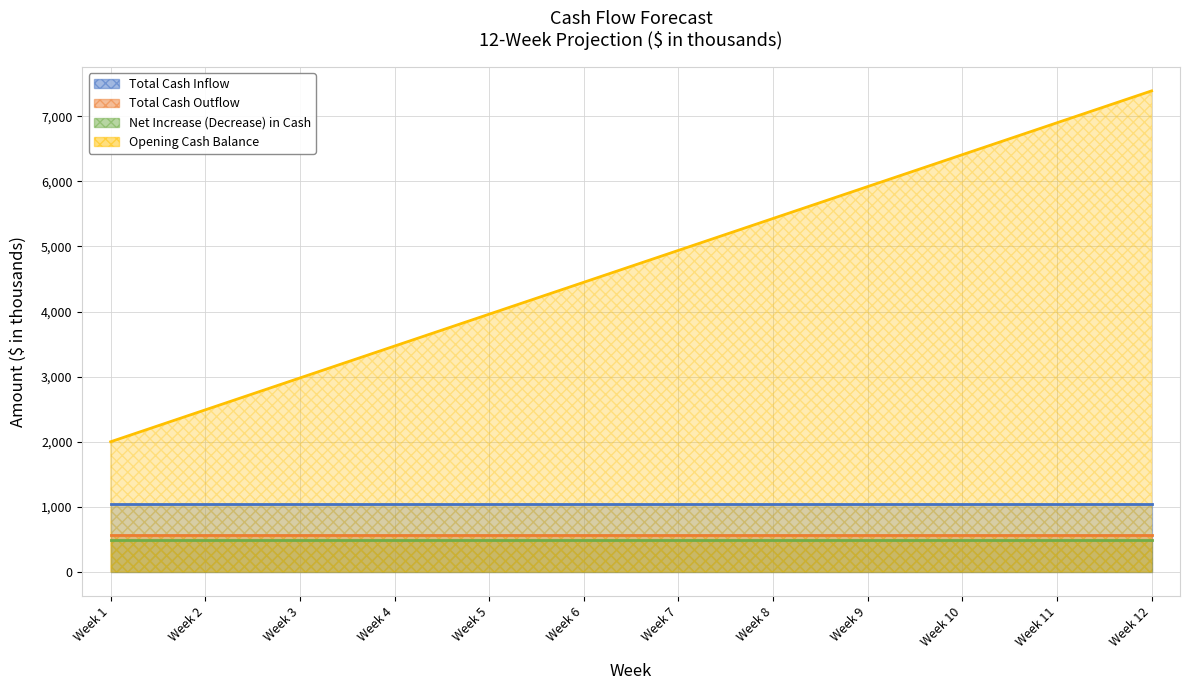

What is the value of the Opening Cash Balance point at the 12th from the left?

7390